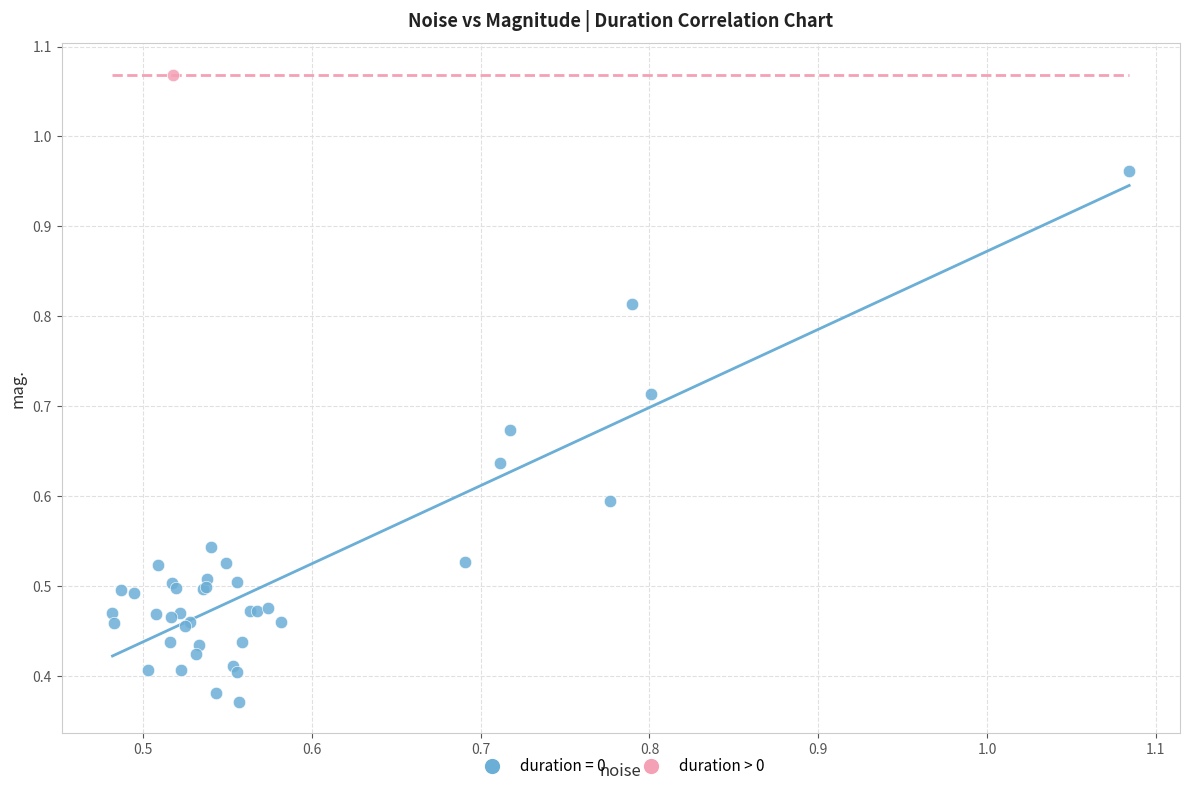

What are all the series names shown in the legend?

duration = 0, duration > 0